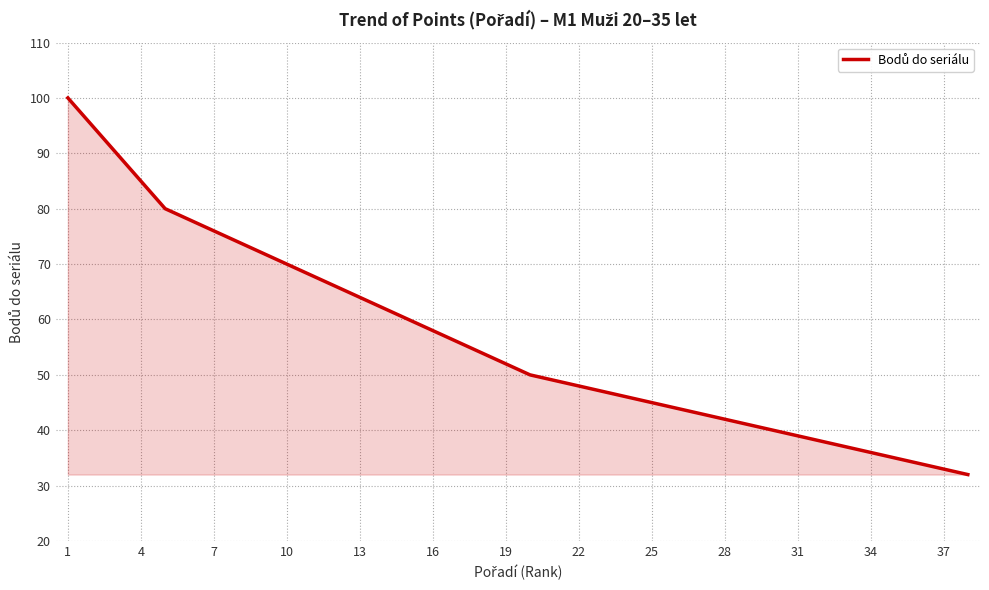

What is the minimum value shown in the chart?

32